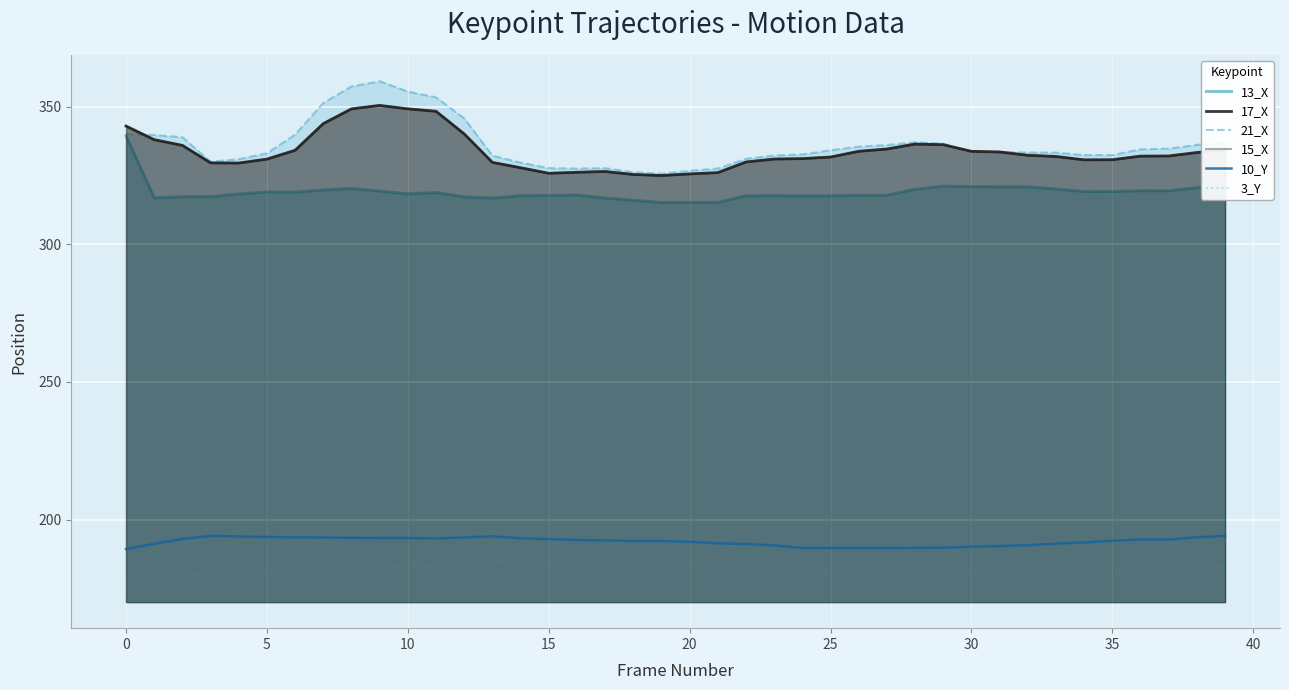

True or false: 3_Y has more than 2 interior local peaks.

True